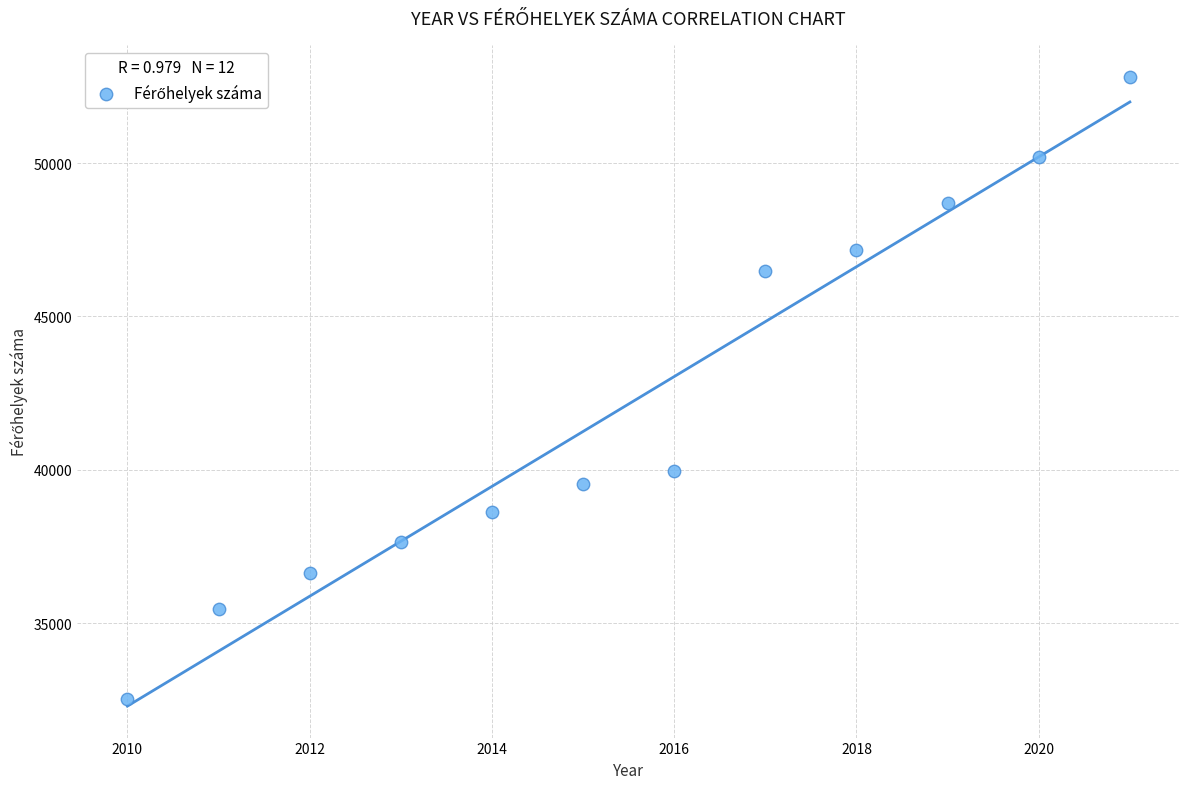

What Y value in the scatter plot is closest to 42669?

39944